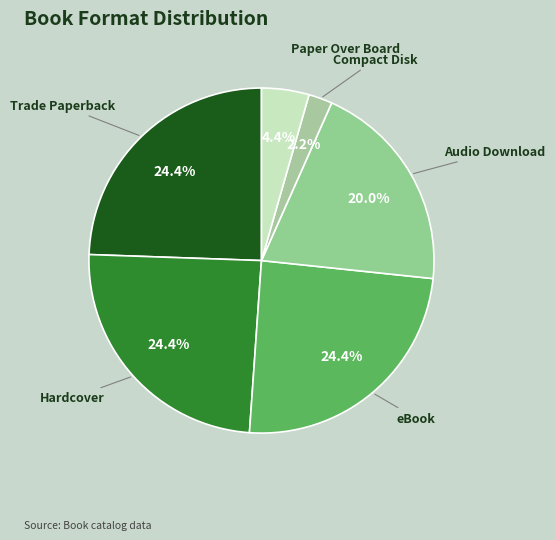

Between Paper Over Board and Compact Disk, which is larger?

Paper Over Board